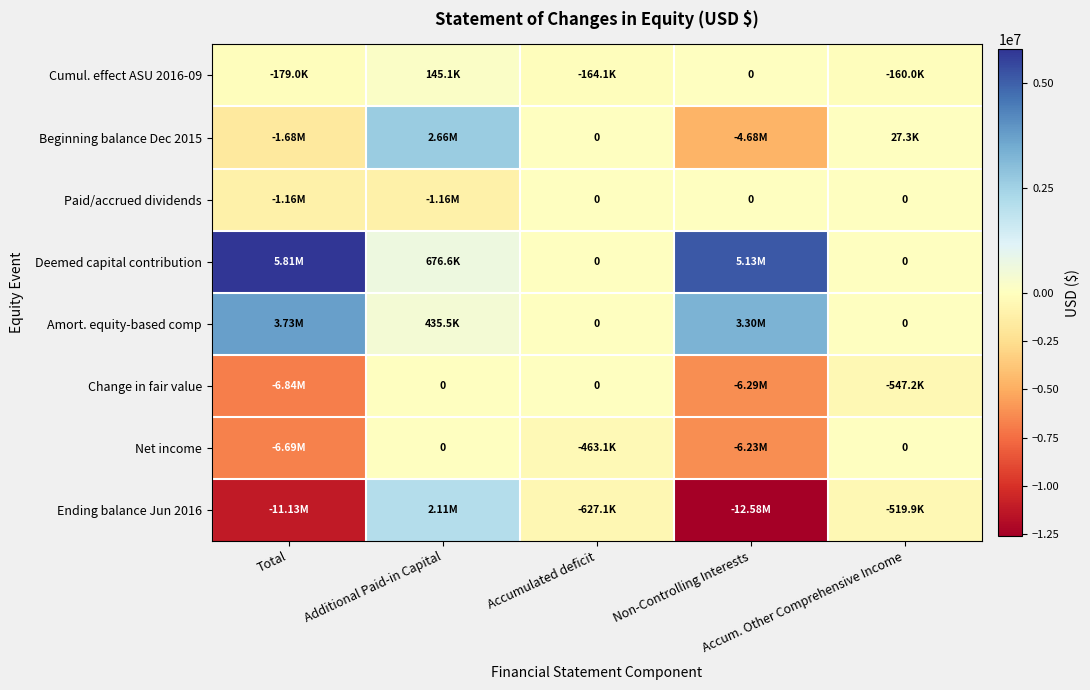

Rank the categories by Ending balance Jun 2016 value from lowest to highest.

Non-Controlling Interests, Total, Accumulated deficit, Accum. Other Comprehensive Income, Additional Paid-in Capital